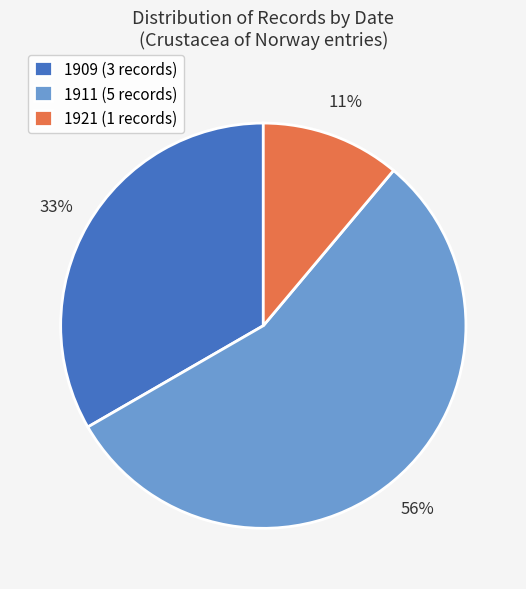

Does 1921 represent more than half of the total?

No